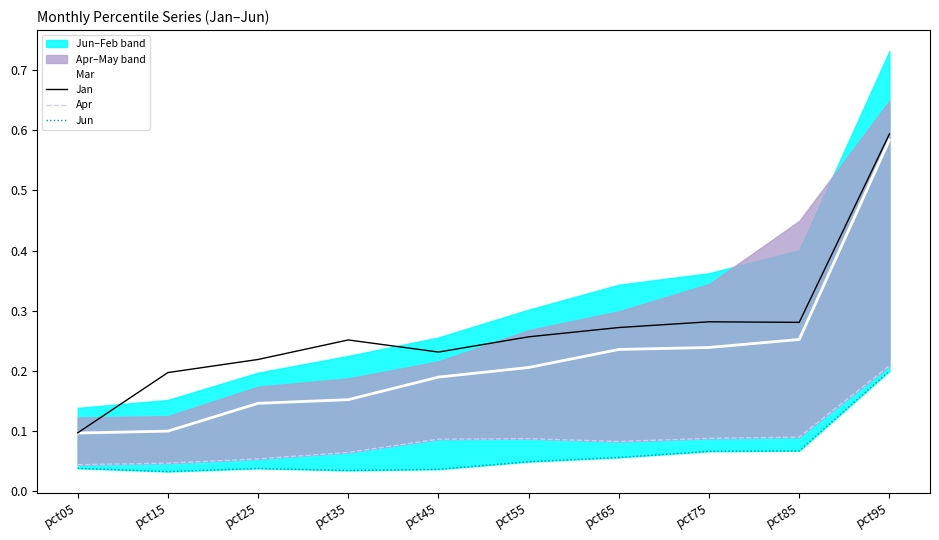

What are all the series names shown in the legend?

Mar, Jan, Apr, Jun